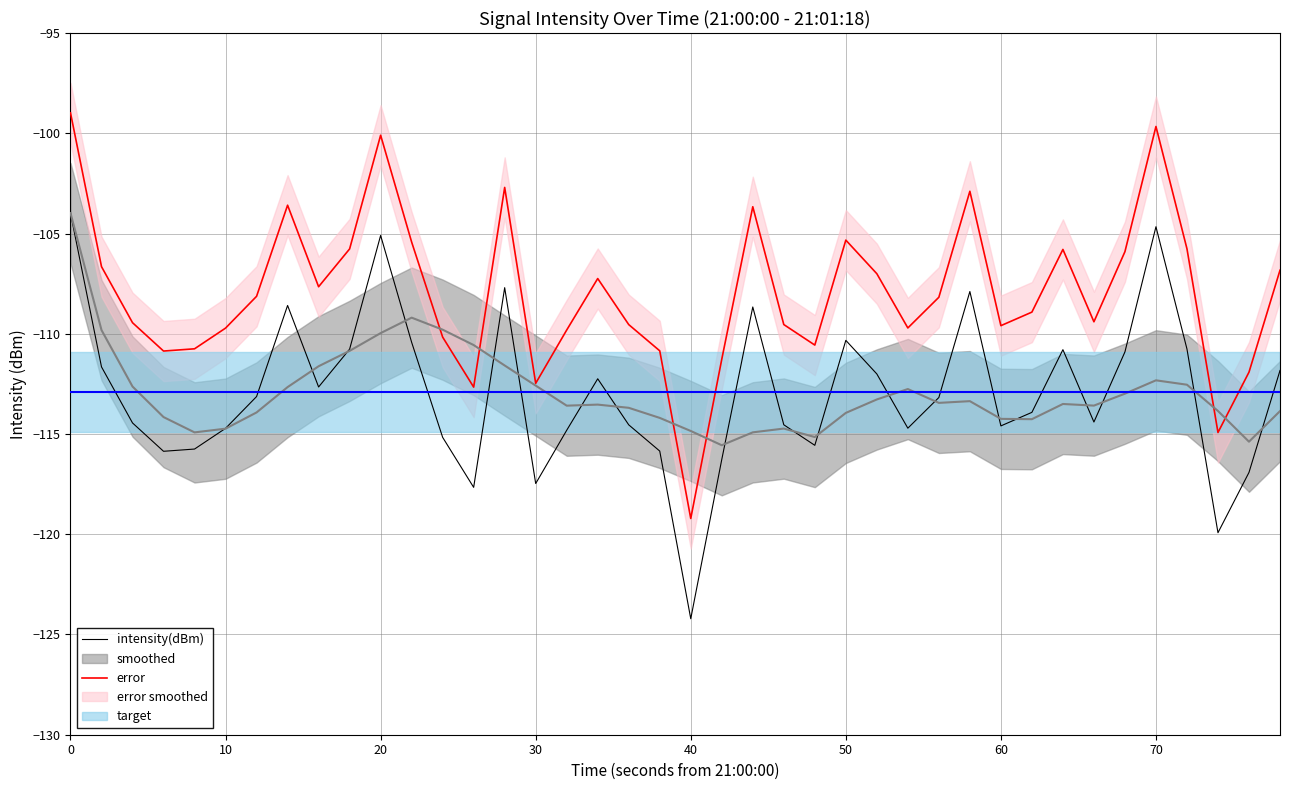

True or false: error and intensity(dBm) intersect in this chart.

False